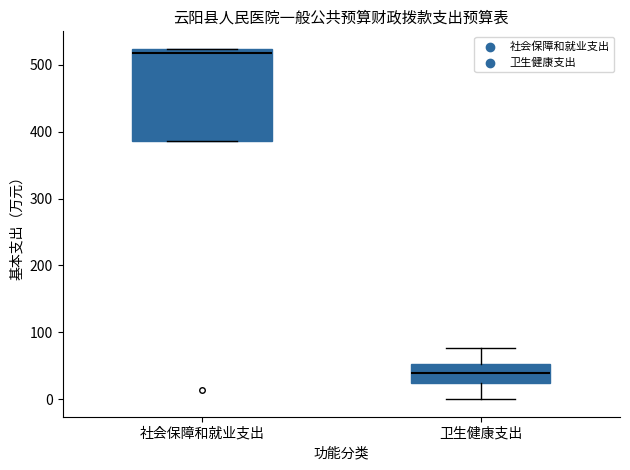

Comparing the boxes themselves (not the whiskers), which one is the tallest?

社会保障和就业支出